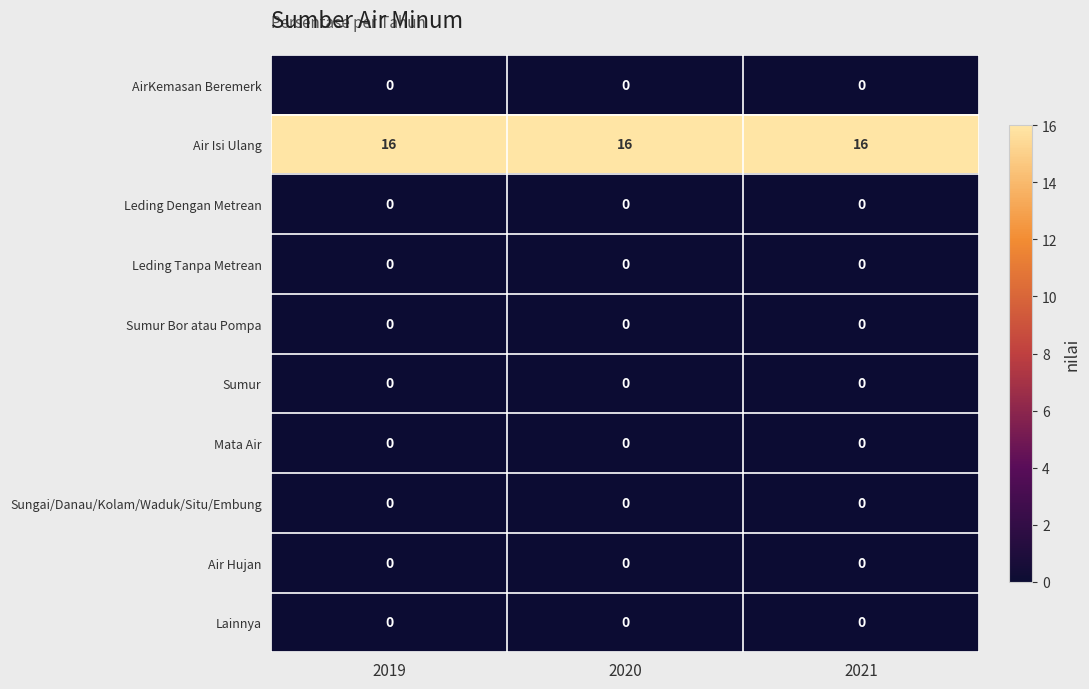

What is the difference between the highest and lowest values at 2020?

16